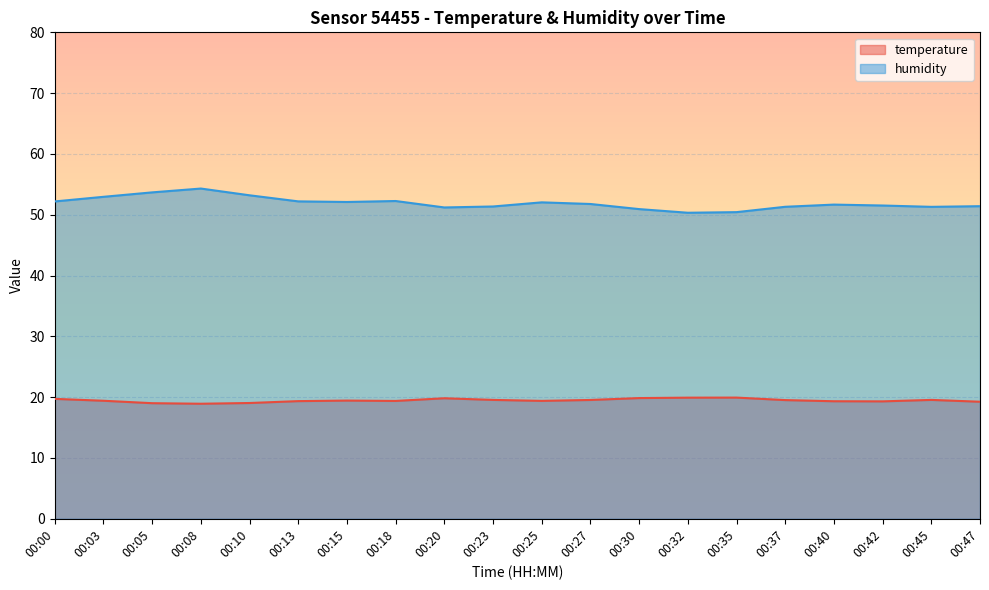

Which series has the widest spread of values?

humidity